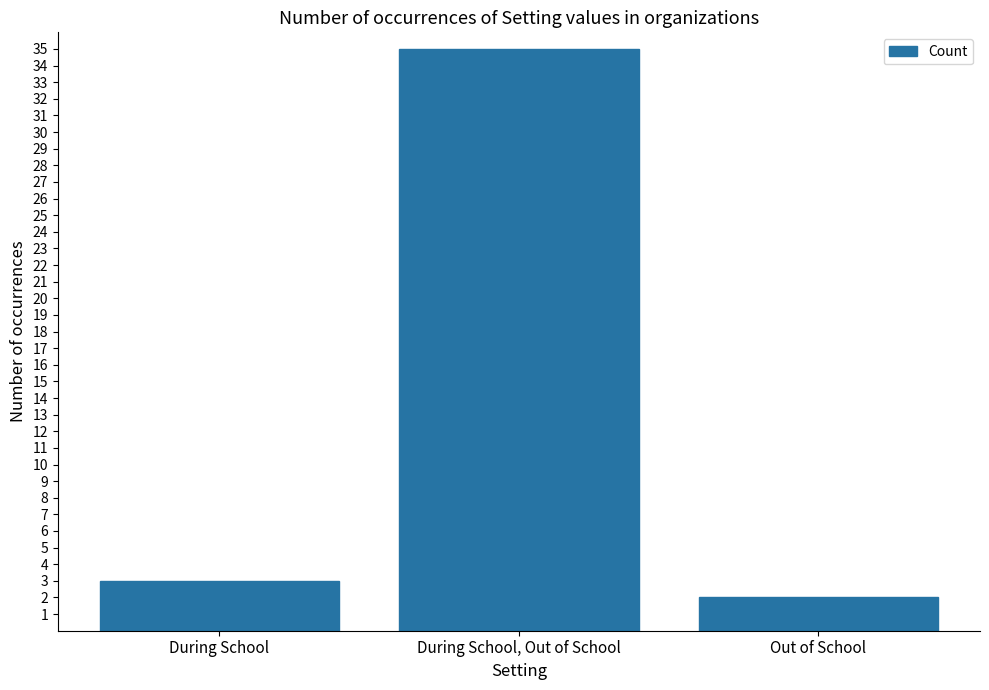

What is the greatest value displayed?

35